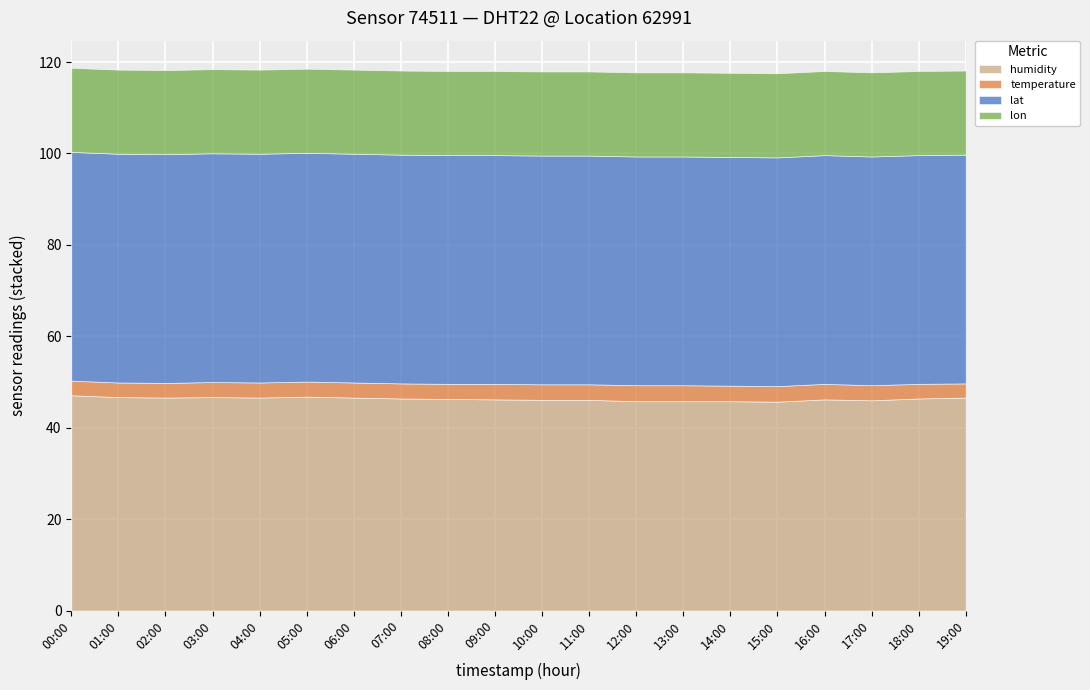

Which series has the widest spread of values?

humidity